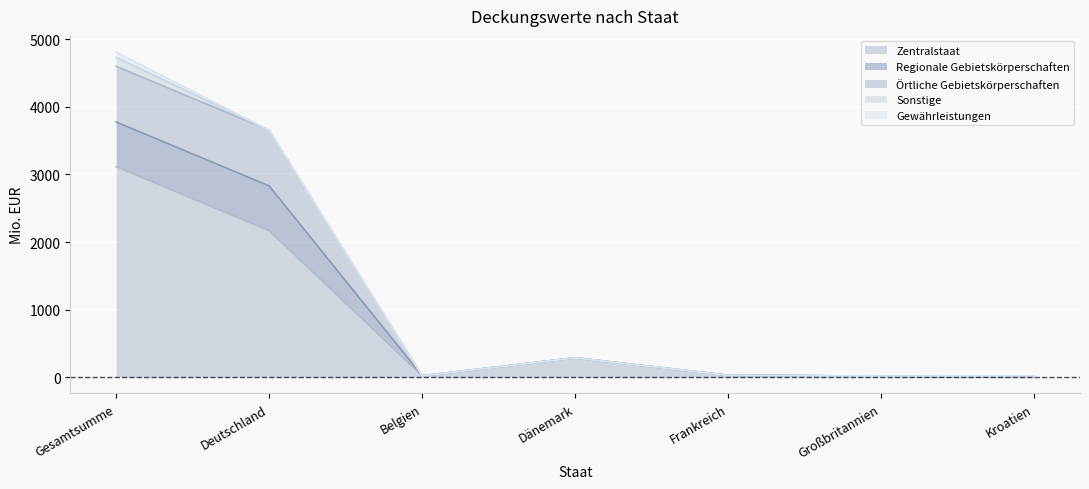

At which category is the sum across all series the highest?

Gesamtsumme